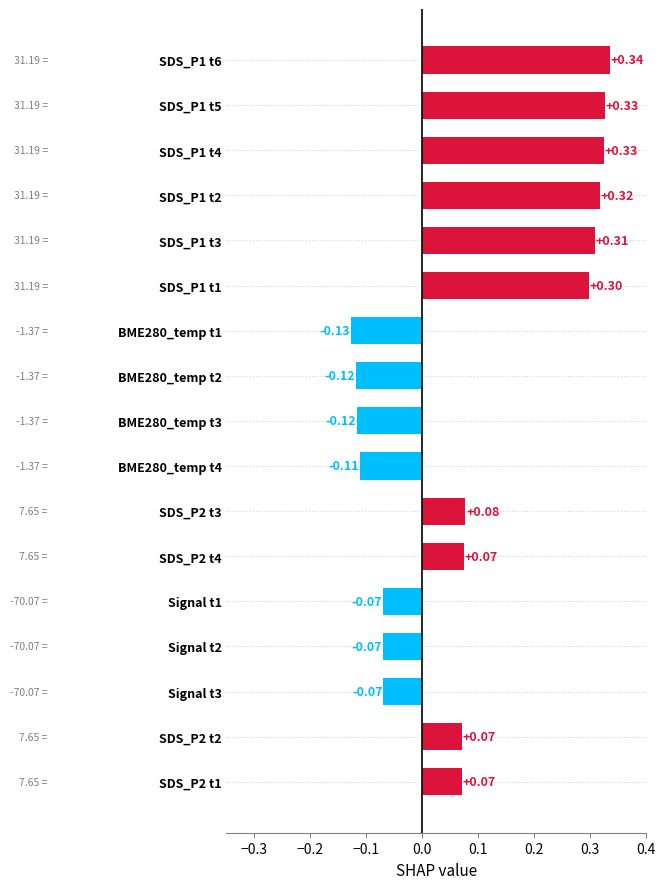

How many negative values are there?

7